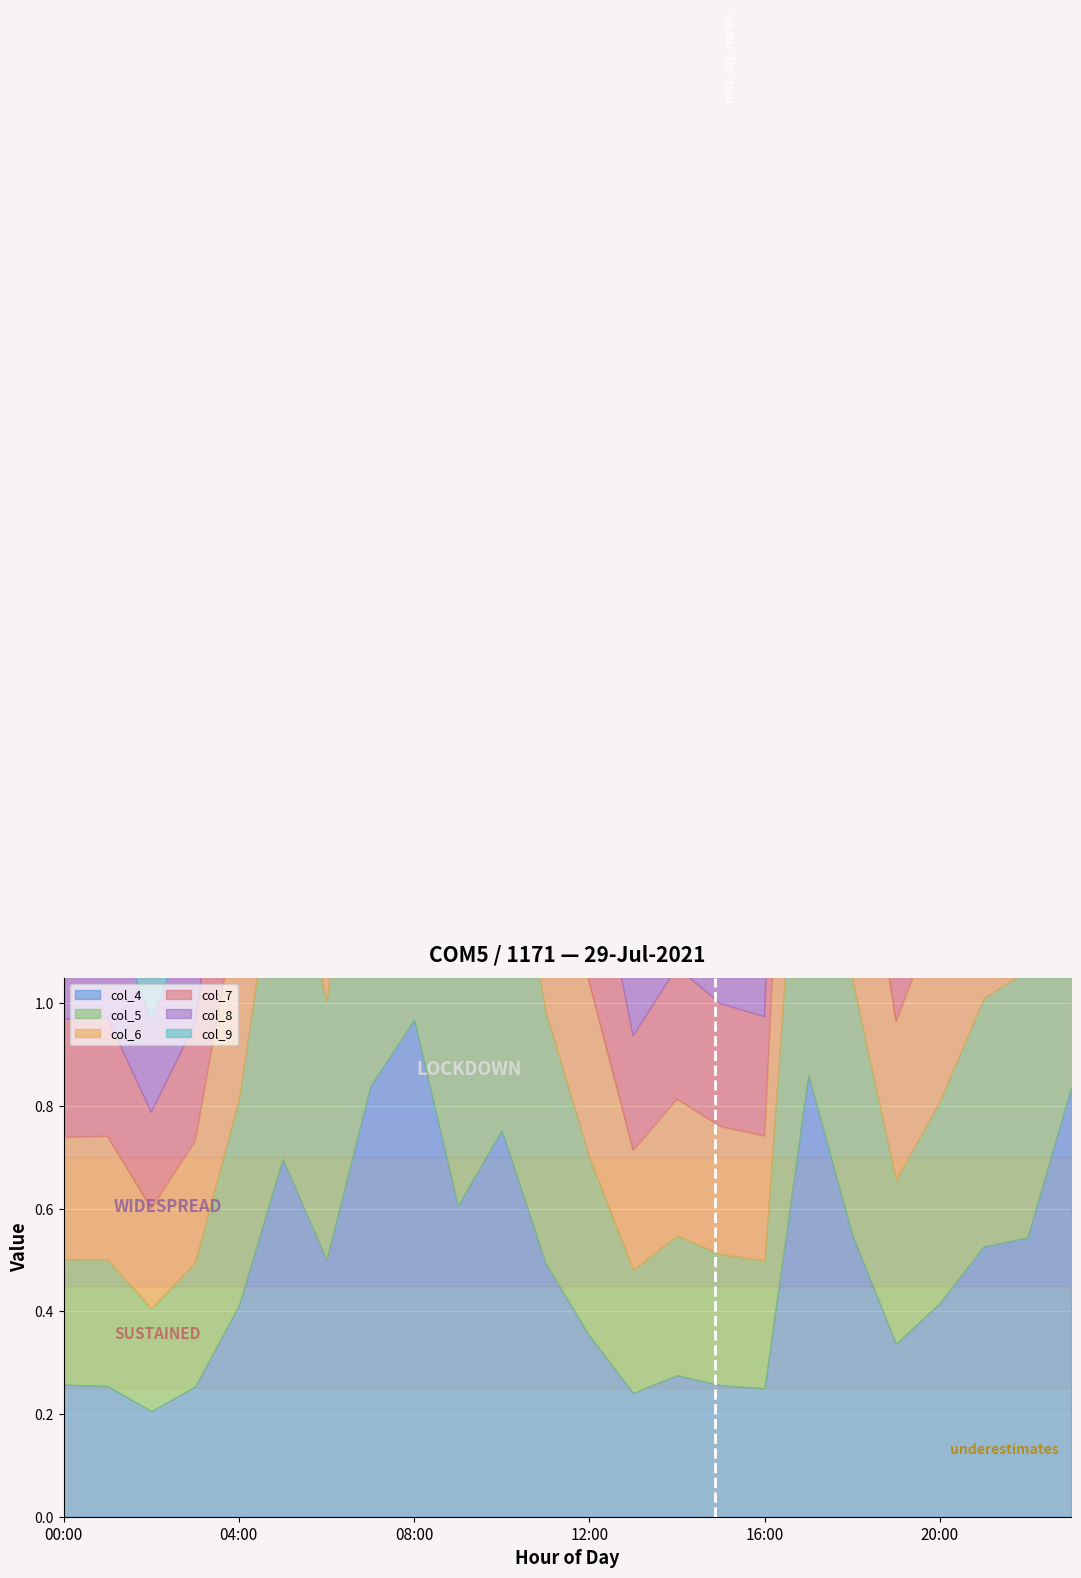

What is the average value of the col_9 series?

0.4